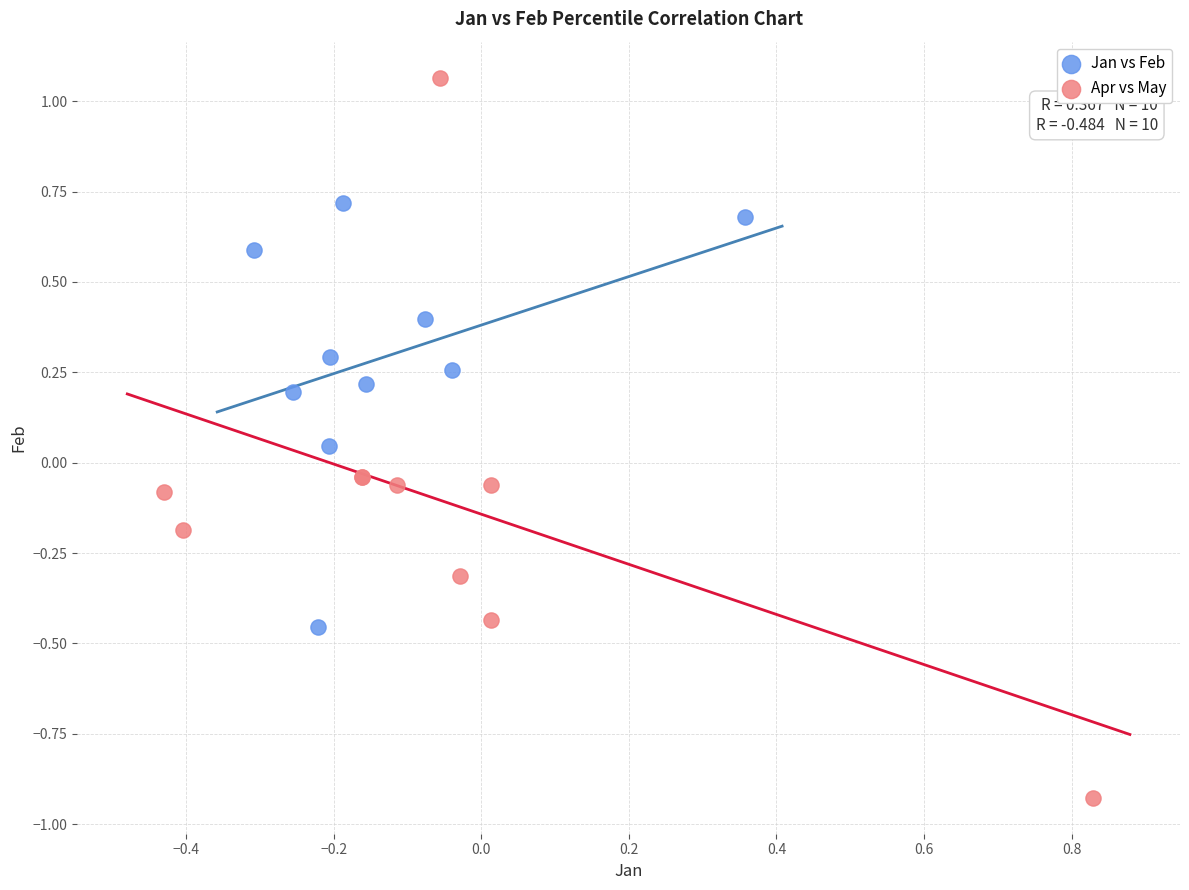

Which series contains the highest Y value?

Apr vs May